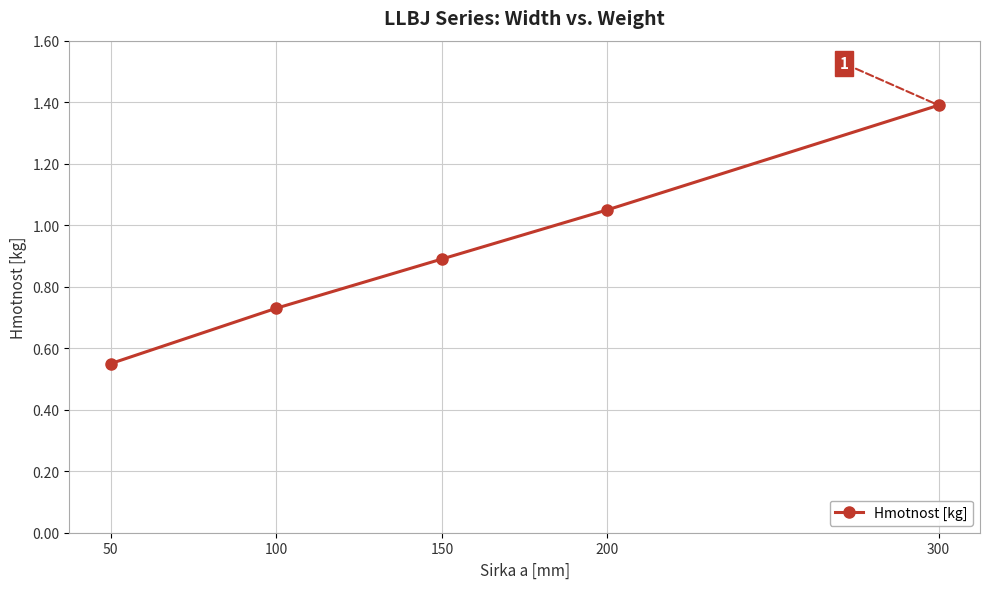

What is the change in value from 200 to 300?

+0.3